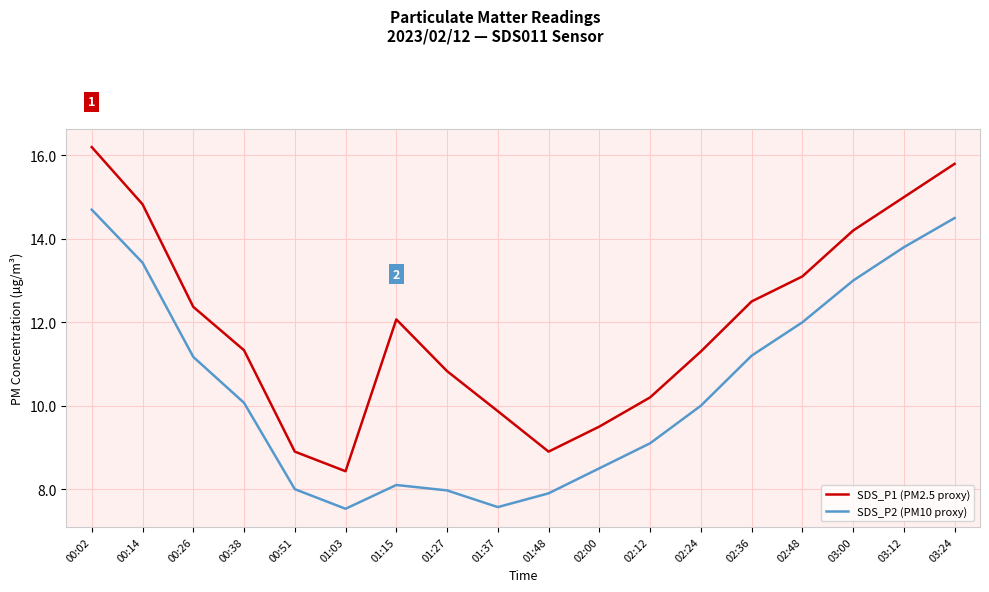

True or false: SDS_P1 (PM2.5 proxy) and SDS_P2 (PM10 proxy) intersect in this chart.

False